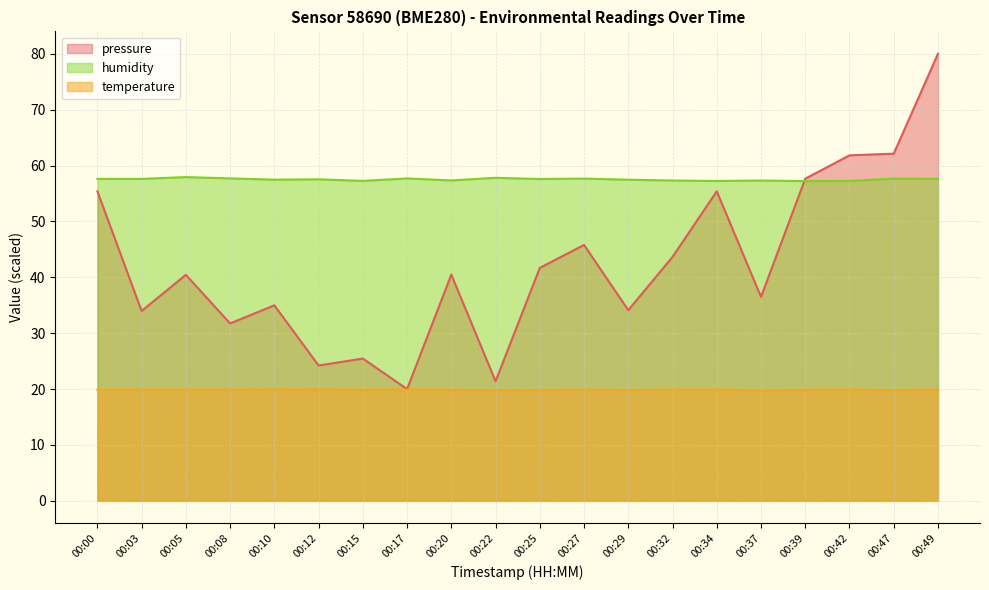

What are all the series names shown in the legend?

pressure, humidity, temperature